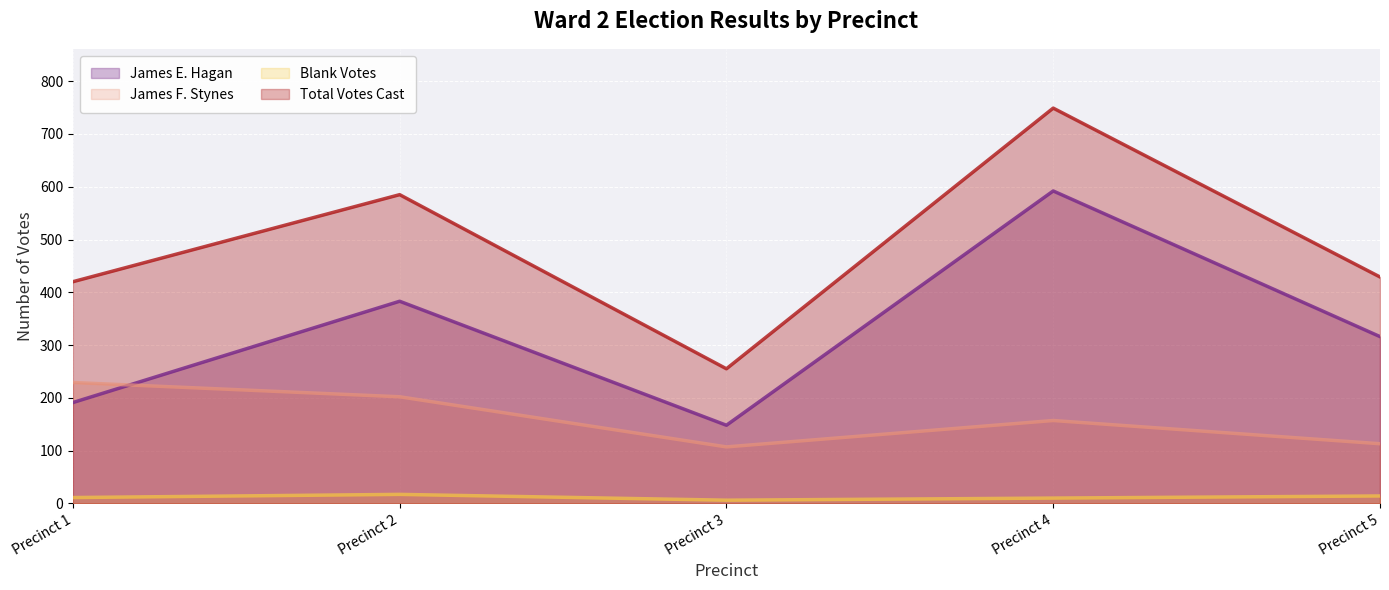

Reading right to left, what are all the values shown in this chart?

James E. Hagan: Precinct 5=316	Precinct 4=592	Precinct 3=148	Precinct 2=383	Precinct 1=191
James F. Stynes: Precinct 5=113	Precinct 4=157	Precinct 3=107	Precinct 2=202	Precinct 1=229
Blank Votes: Precinct 5=14	Precinct 4=10	Precinct 3=6	Precinct 2=17	Precinct 1=11
Total Votes Cast: Precinct 5=429	Precinct 4=749	Precinct 3=255	Precinct 2=585	Precinct 1=420